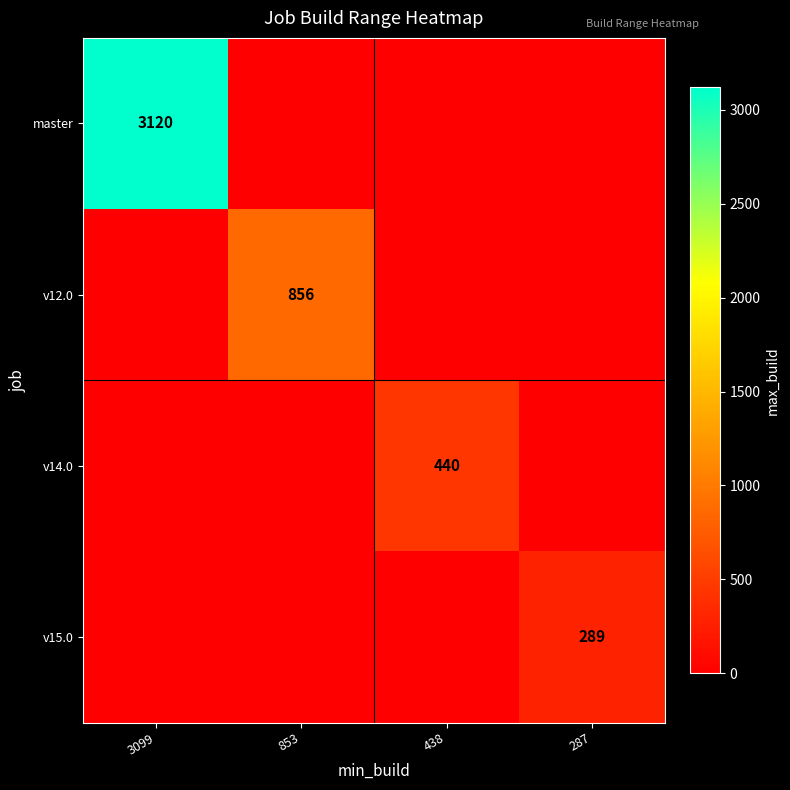

How many series are shown in this chart?

4